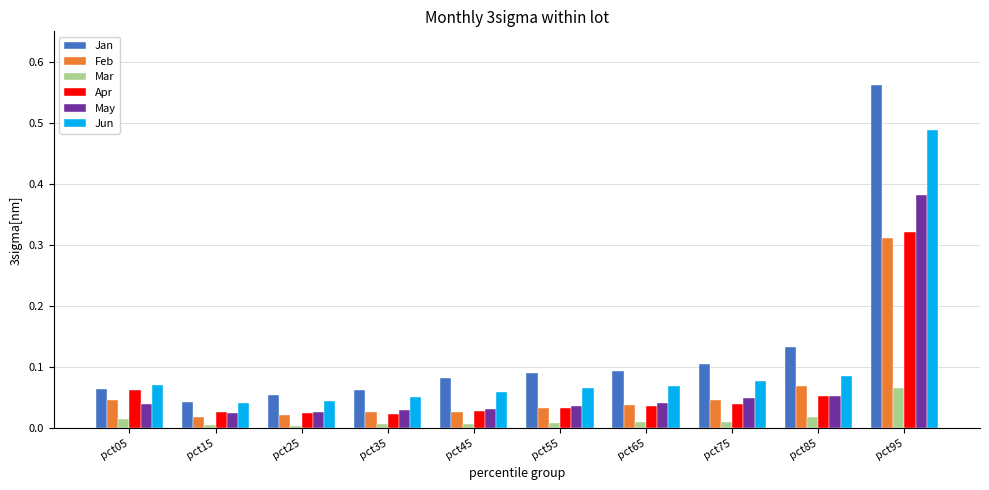

Rank the series by their maximum value, from lowest to highest.

Mar, Feb, Apr, May, Jun, Jan